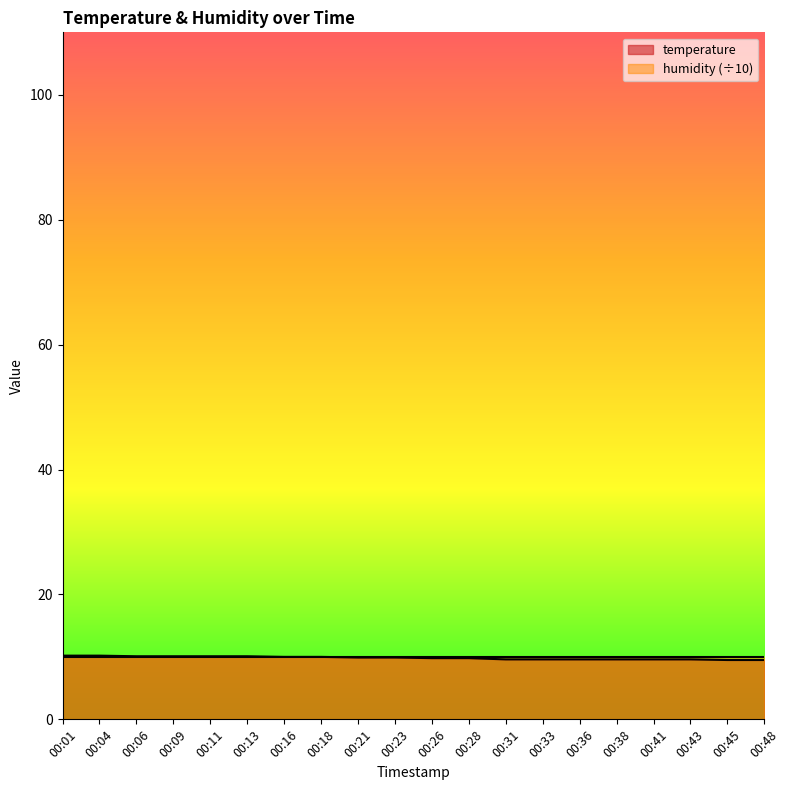

At which category does the chart reach its peak across all series?

00:01